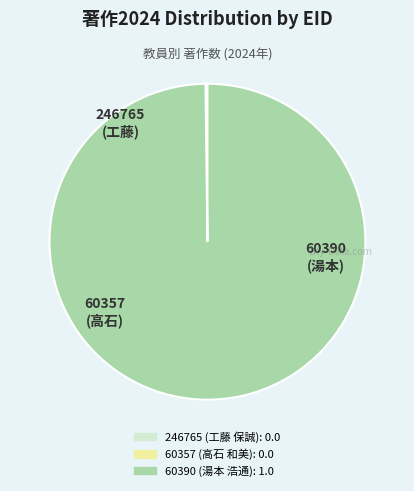

Which category has the biggest portion of the pie?

60390 (湯本 浩通)